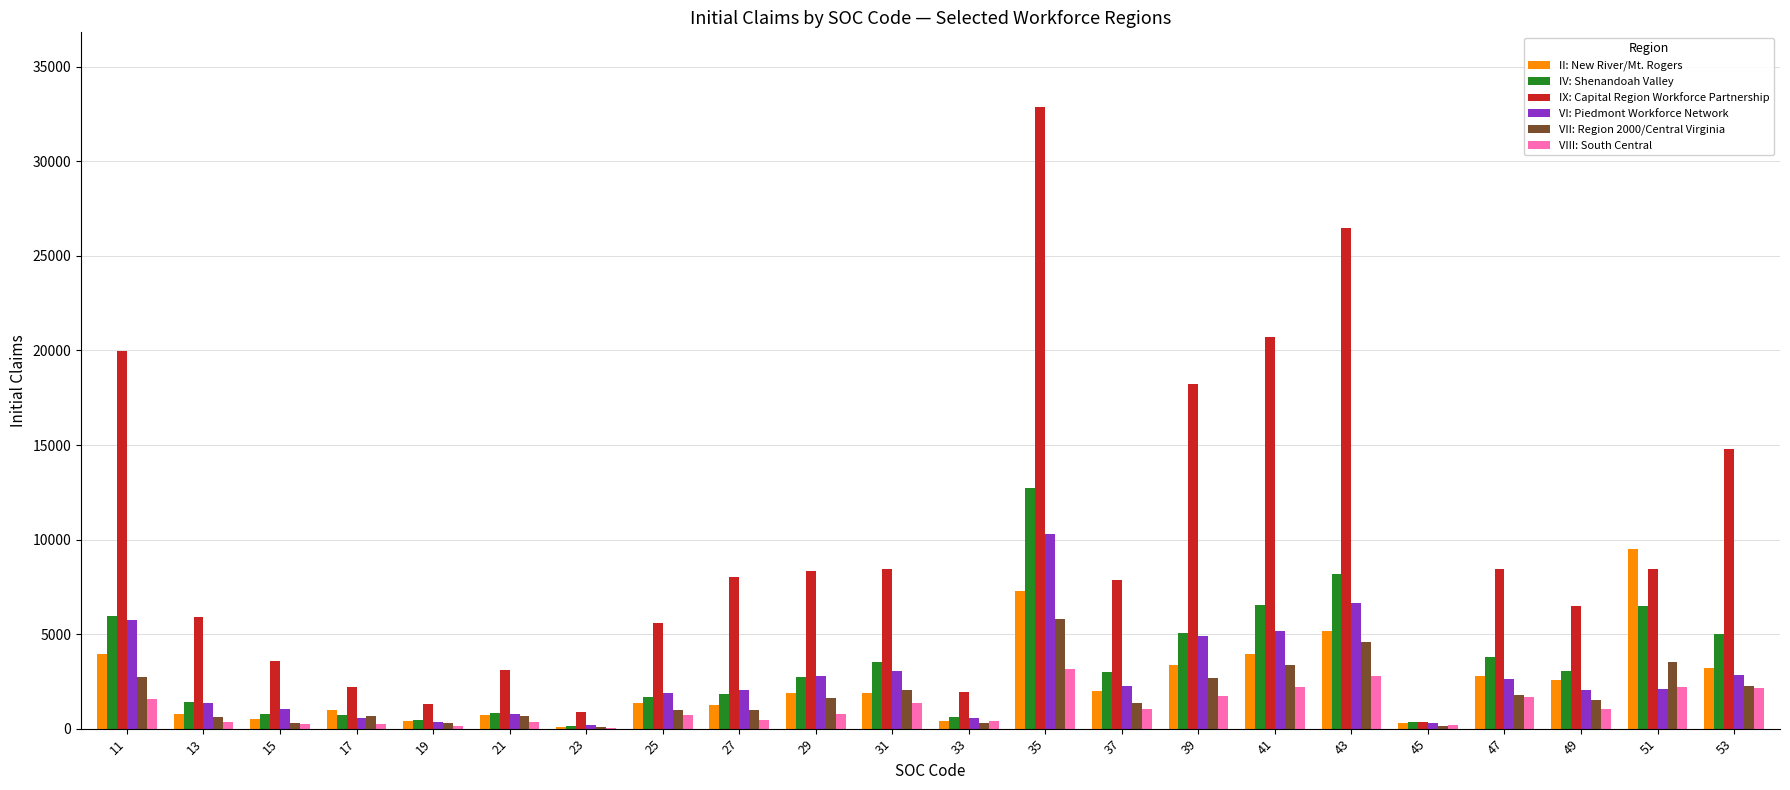

The value of VII: Region 2000/Central Virginia at 49 is 1502. True or false?

True